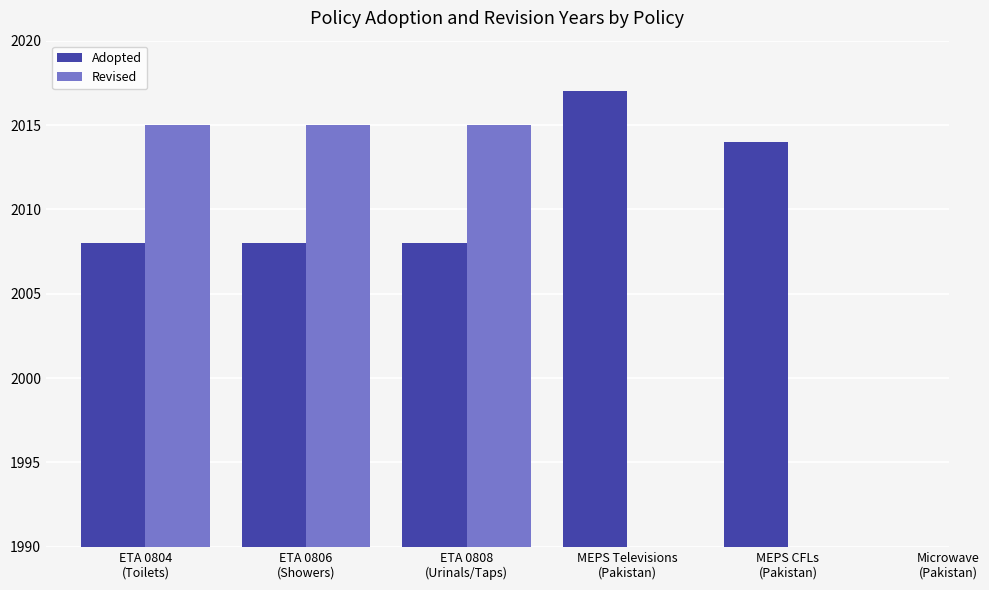

List the labels in order of Revised value, smallest first.

ETA 0804
(Toilets), ETA 0806
(Showers), ETA 0808
(Urinals/Taps), MEPS Televisions
(Pakistan), MEPS CFLs
(Pakistan), Microwave
(Pakistan)